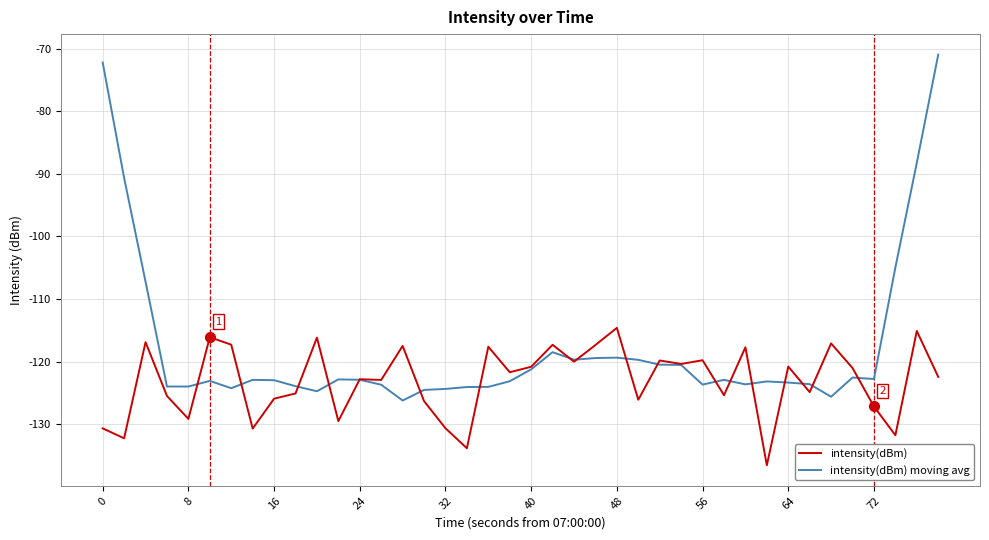

Is this an area chart (filled region under the line)?

No